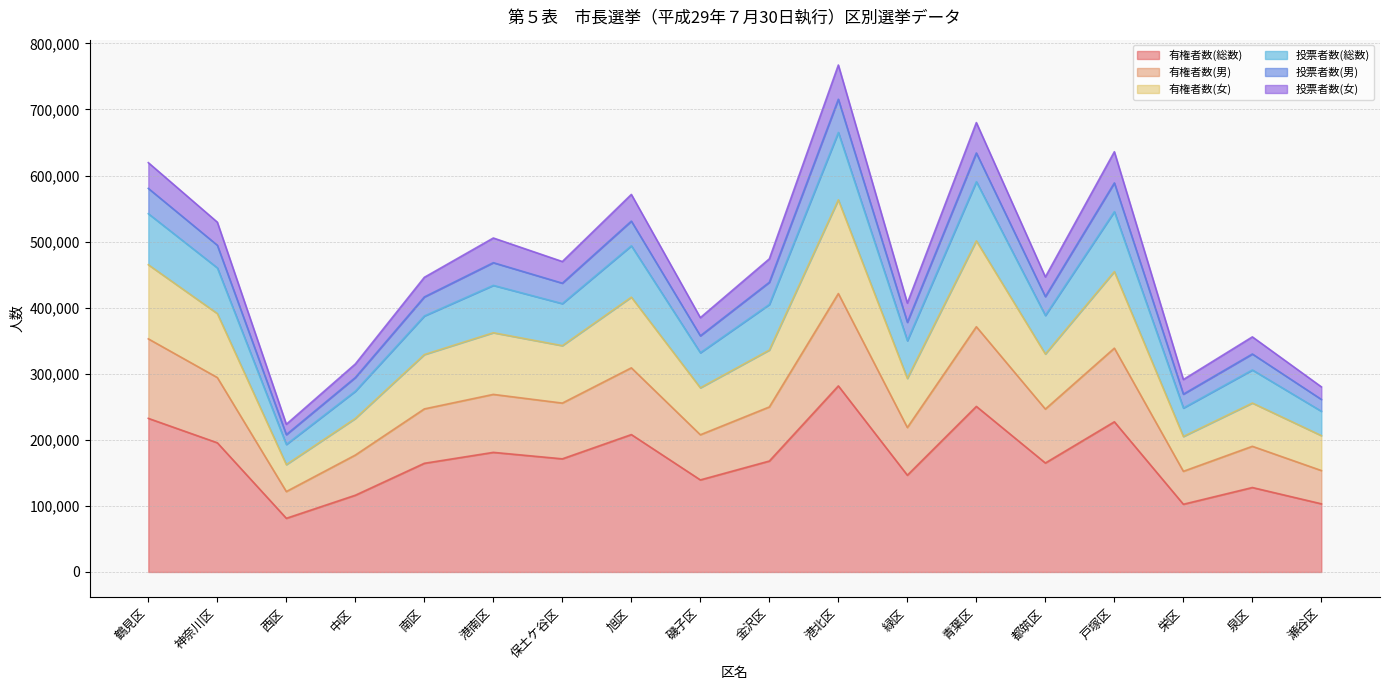

Does the chart display data point markers on the line(s)?

No